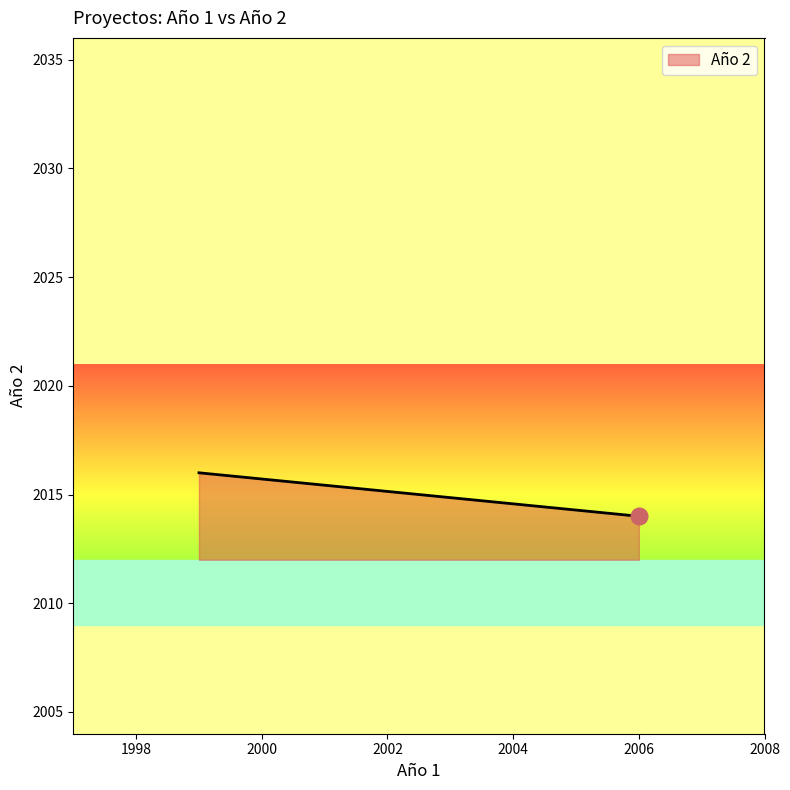

How many values are below 2016?

1